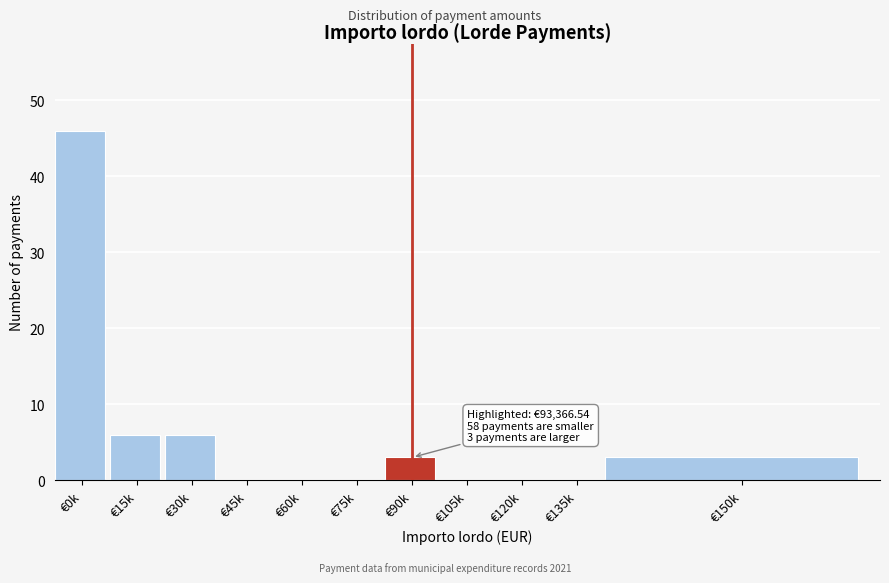

Reading left to right, transcribe all the data shown in this chart.

€0k=46	€15k=6	€30k=6	€45k=0	€60k=0	€75k=0	€90k=3	€105k=0	€120k=0	€135k=0	€150k=3